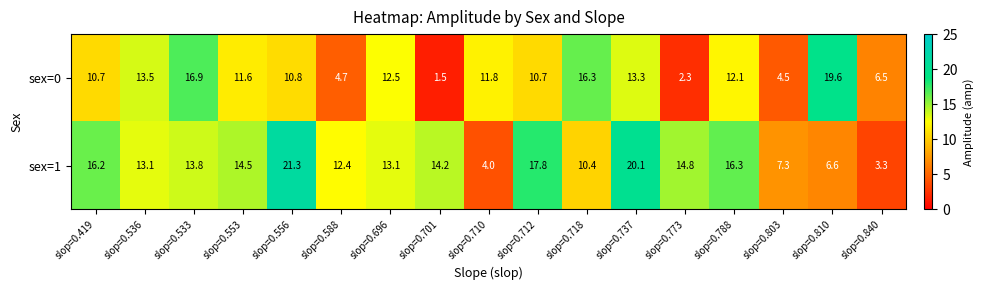

The sex=1 series shows 5.8 at slop=0.710. True or false?

False